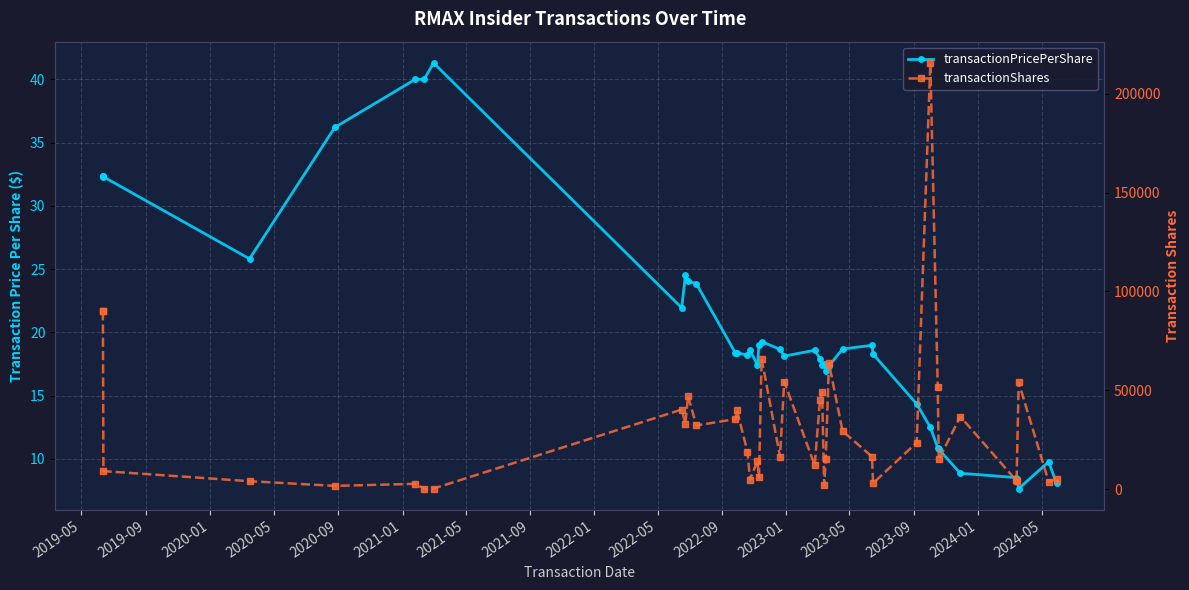

At which label is transactionPricePerShare closest to 24?

2022-09